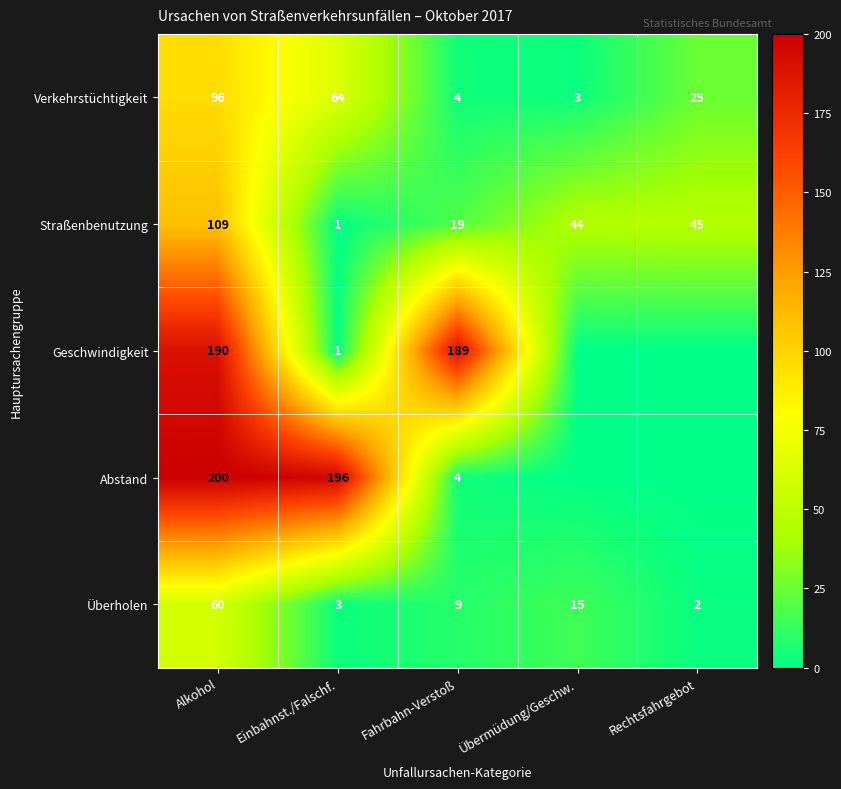

What is the spread (max minus min) of values at Fahrbahn-Verstoß?

185